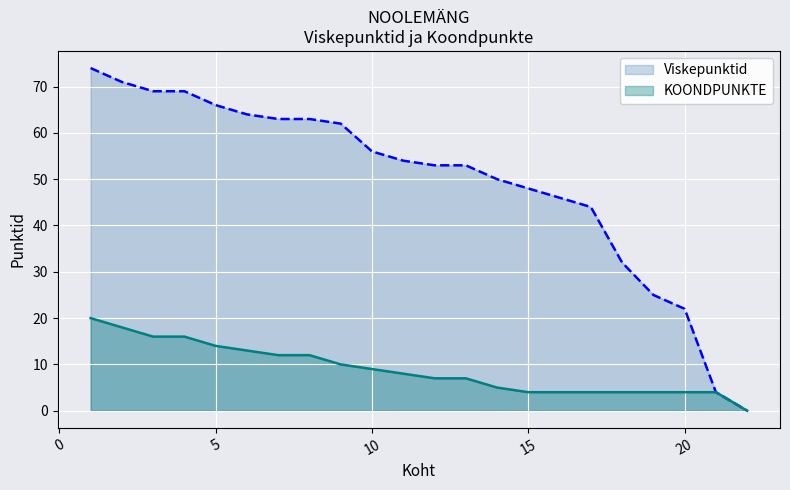

Reading left to right, extract all data points from this chart.

Viskepunktid: 1=74	2=71	3=69	4=69	5=66	6=64	7=63	8=63	9=62	10=56	11=54	12=53	13=53	14=50	15=48	16=46	17=44	18=32	19=25	20=22	21=4	22=0
KOONDPUNKTE: 1=20	2=18	3=16	4=16	5=14	6=13	7=12	8=12	9=10	10=9	11=8	12=7	13=7	14=5	15=4	16=4	17=4	18=4	19=4	20=4	21=4	22=0